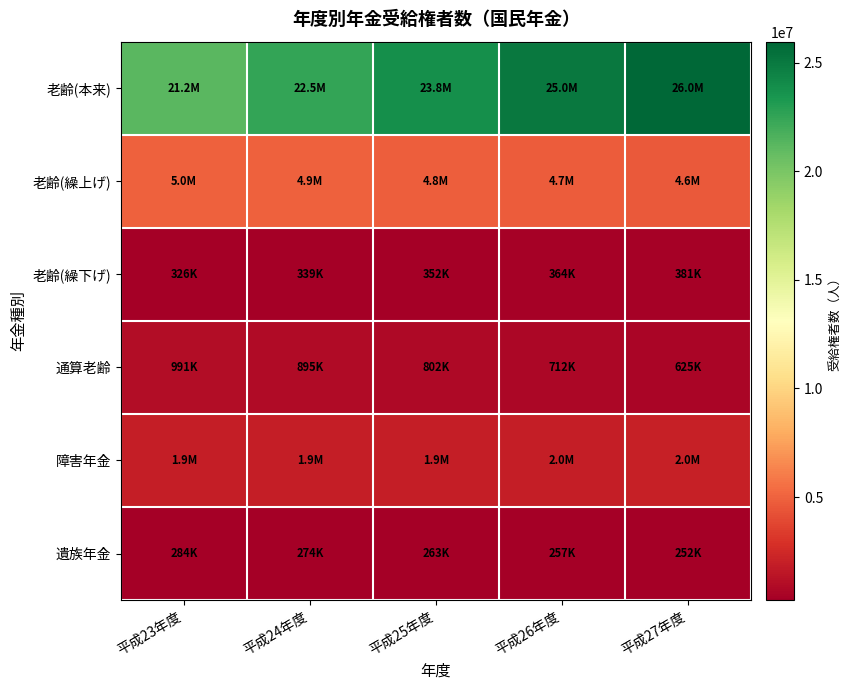

Reading right to left, extract all data points from this chart.

老齢(本来): 平成27年度=25977205	平成26年度=24979290	平成25年度=23782286	平成24年度=22508775	平成23年度=21185095
老齢(繰上げ): 平成27年度=4590479	平成26年度=4708408	平成25年度=4815248	平成24年度=4912514	平成23年度=4966566
老齢(繰下げ): 平成27年度=381000	平成26年度=364415	平成25年度=351561	平成24年度=338528	平成23年度=326419
通算老齢: 平成27年度=624836	平成26年度=711801	平成25年度=801787	平成24年度=895290	平成23年度=990519
障害年金: 平成27年度=1990898	平成26年度=1958965	平成25年度=1930845	平成24年度=1902418	平成23年度=1870324
遺族年金: 平成27年度=251715	平成26年度=256723	平成25年度=263143	平成24年度=274079	平成23年度=284358